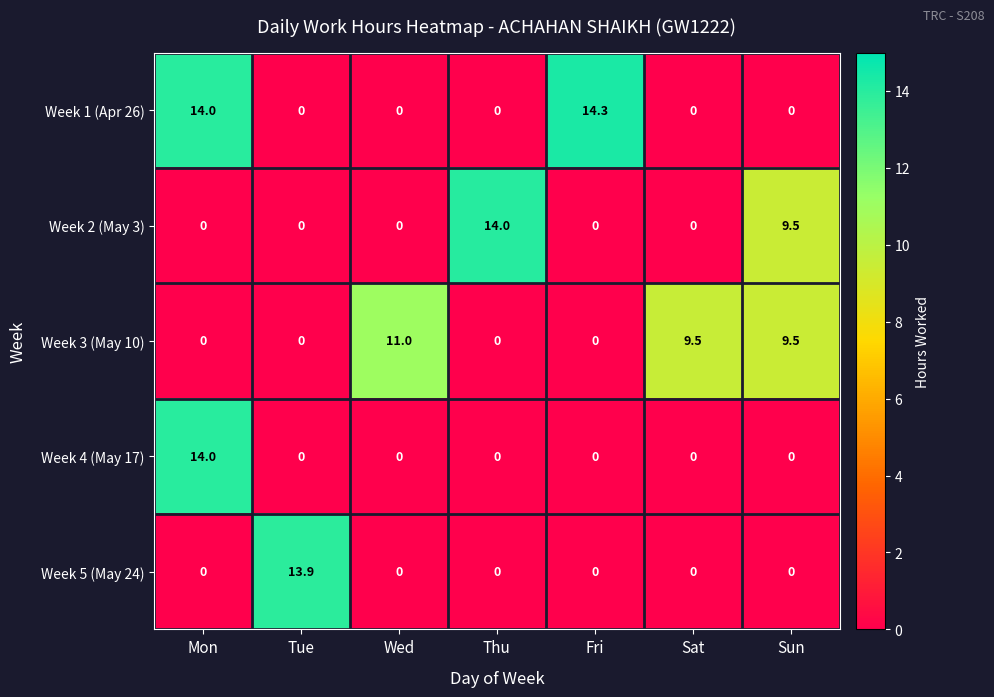

Which series has the largest total across all categories?

Week 3 (May 10)